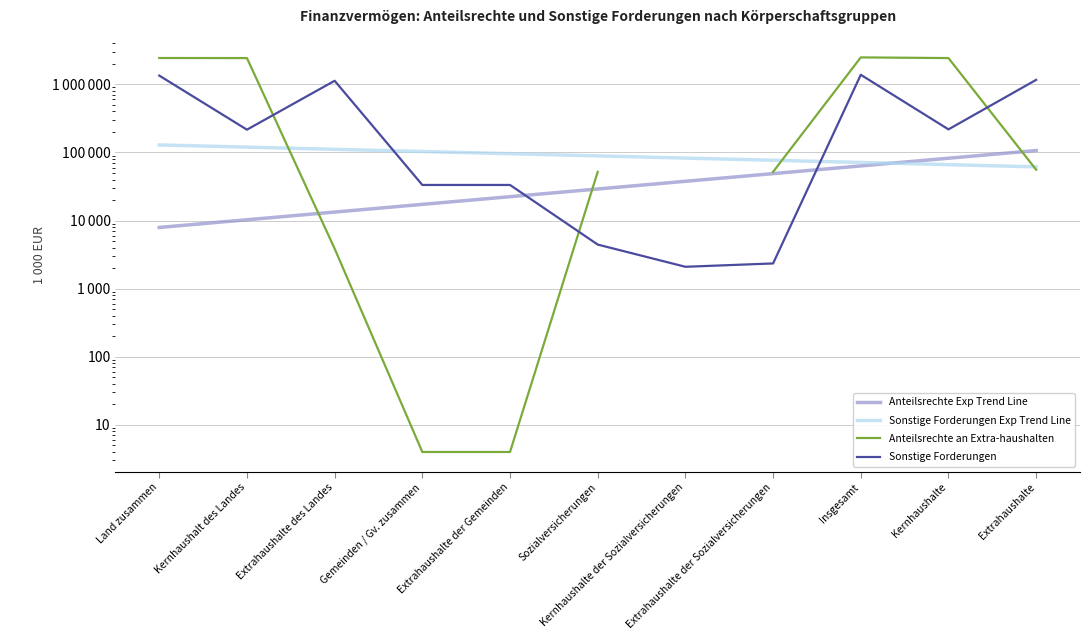

How many interior local valleys does the Sonstige Forderungen series have?

3